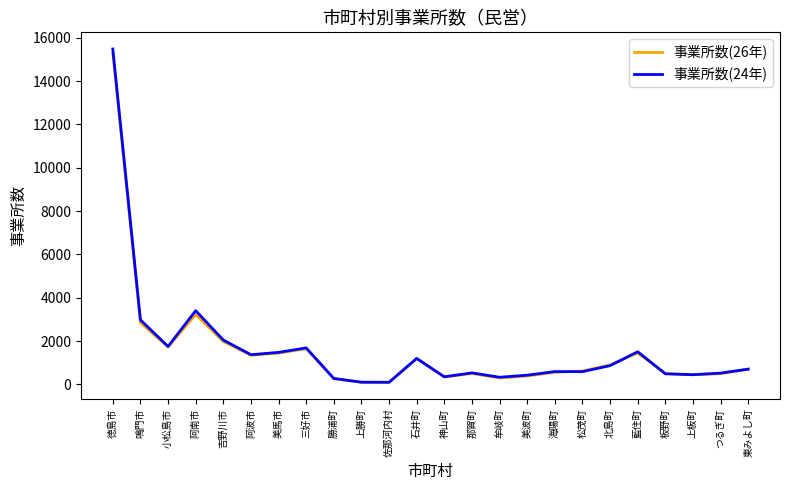

What is the sum of the 事業所数(26年) values at 阿波市 and 那賀町?

1847